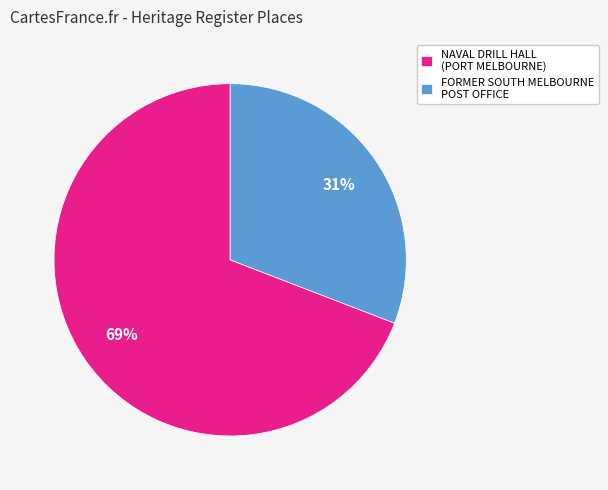

To the nearest percent, what is the average slice percentage?

50%